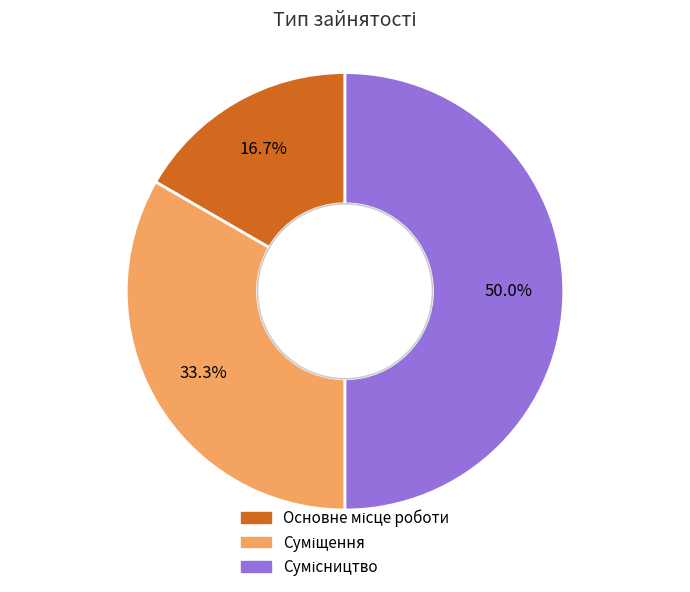

To the nearest percent, what is the difference between the largest and smallest slice percentages?

33%